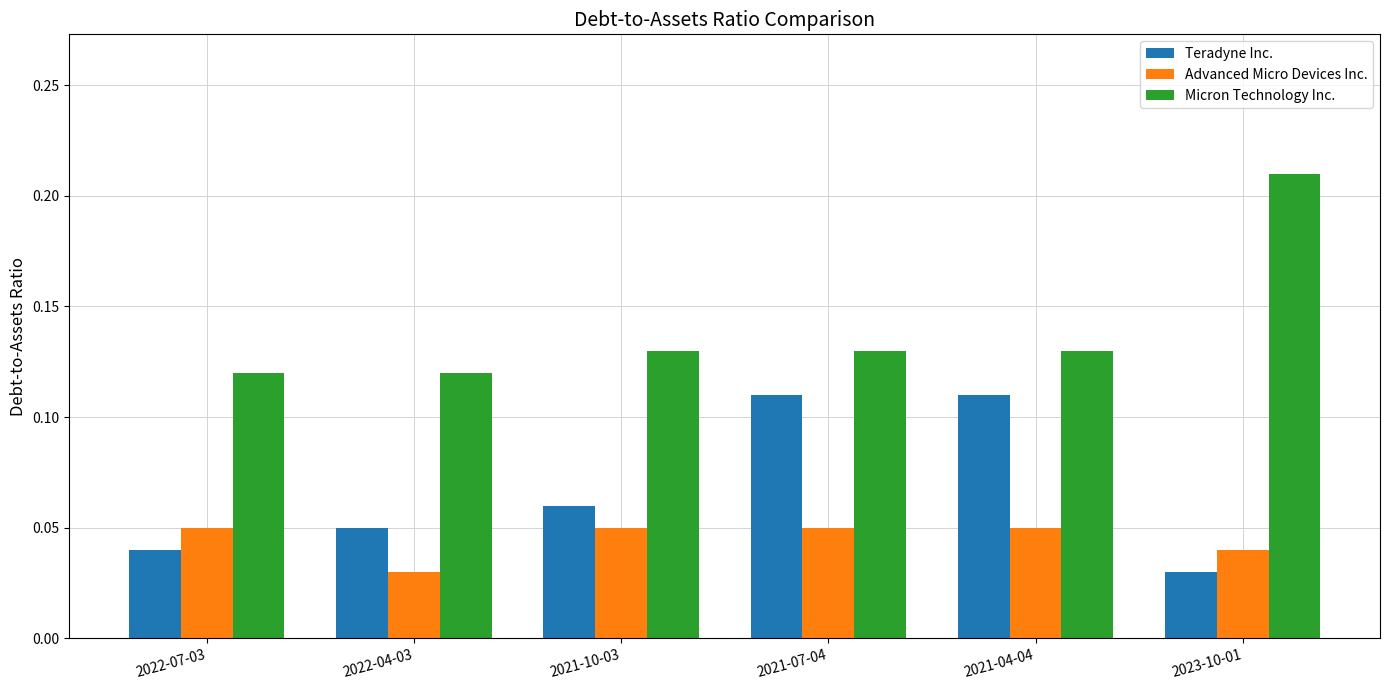

Is the value of Advanced Micro Devices Inc. at 2021-10-03 greater than the value of Teradyne Inc. at 2021-07-04?

No